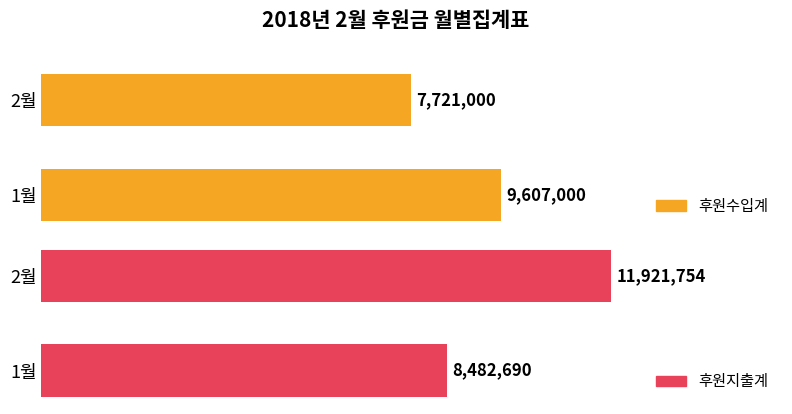

At which label does 후원수입계 reach its minimum?

2월